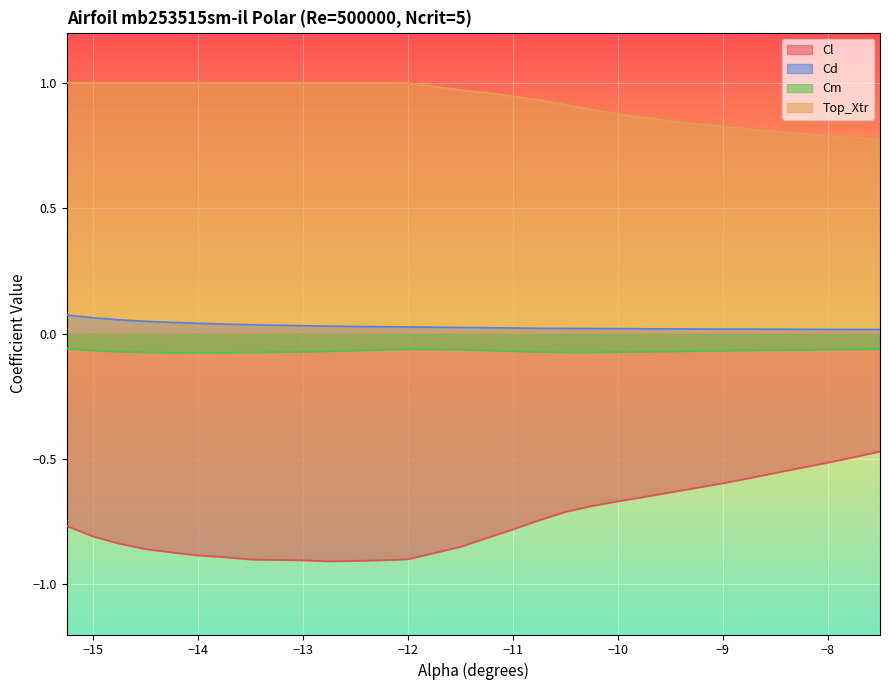

Which label corresponds to the largest value in the chart?

-15.25